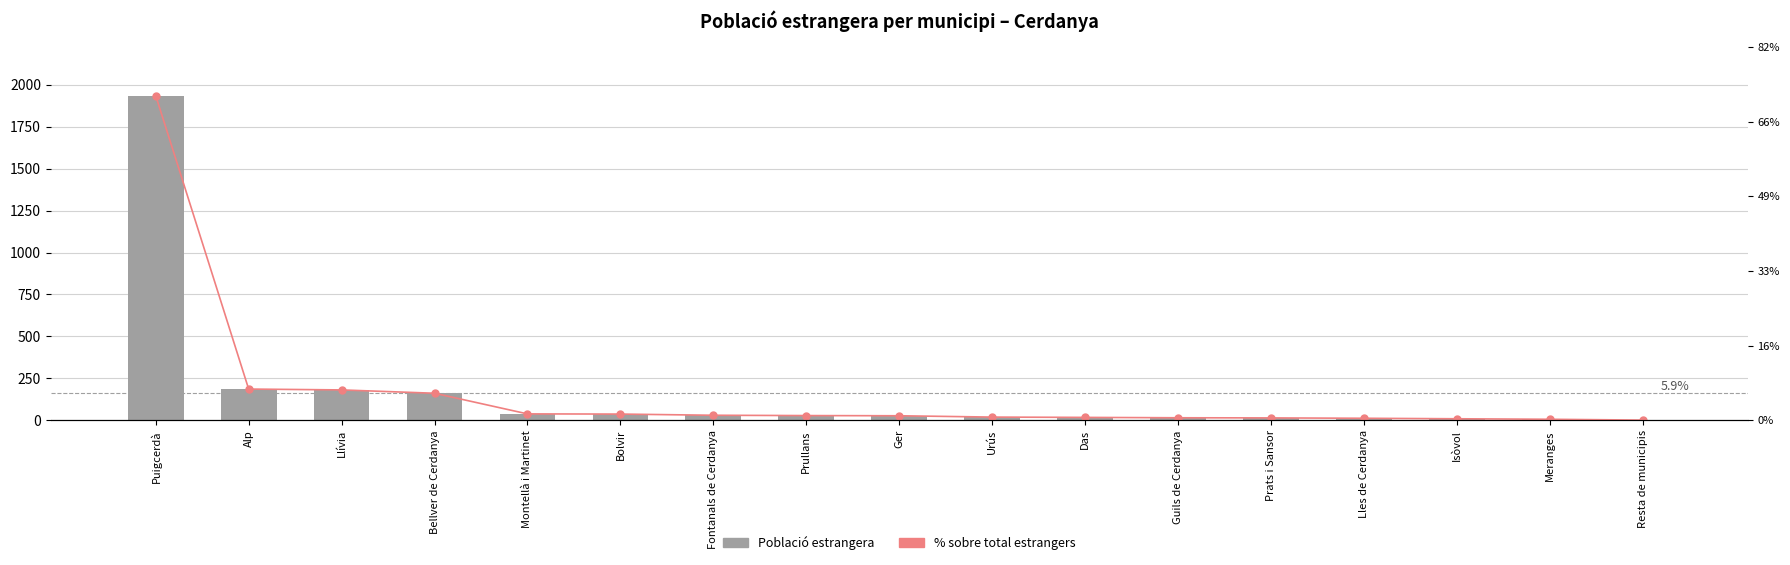

Which series has the largest range (max minus min)?

Població estrangera